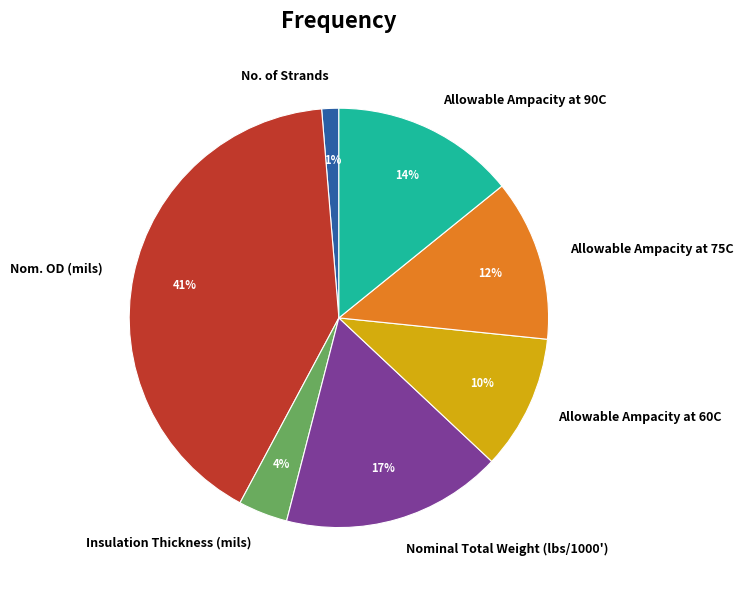

To the nearest percent, what is the difference between the Allowable Ampacity at 75C and No. of Strands slice percentages?

11%